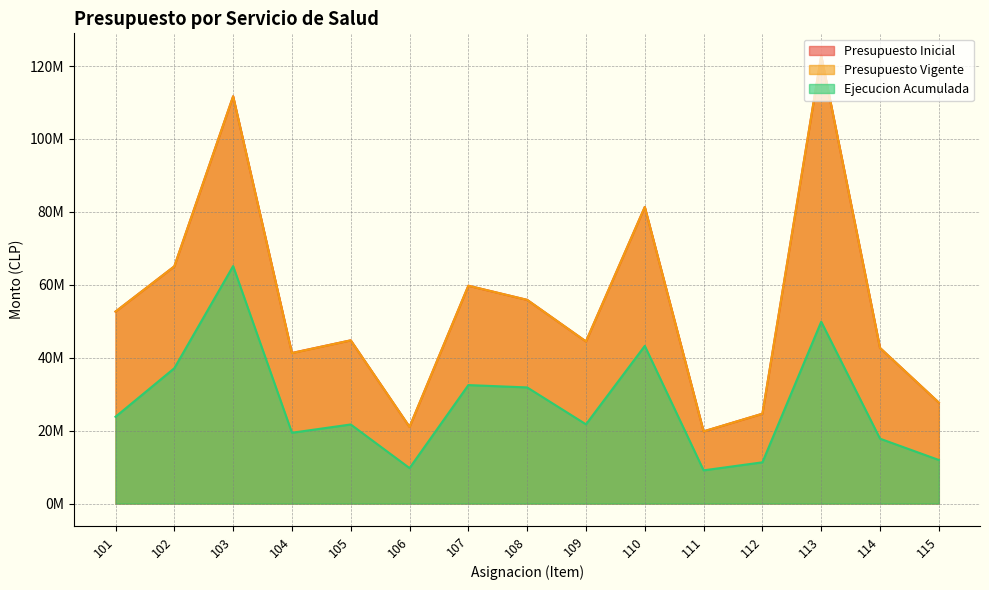

The value of Presupuesto Inicial at 112 is 24637030. True or false?

True